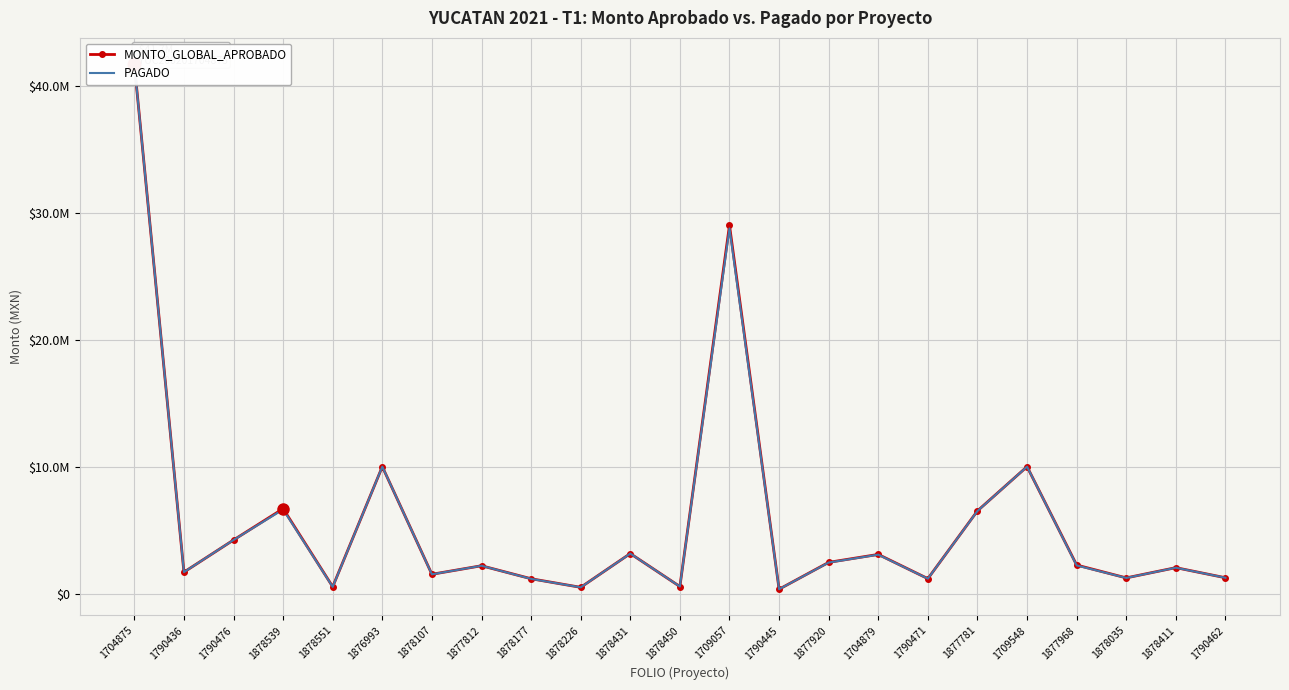

Reading left to right, list all the values displayed in this chart.

MONTO_GLOBAL_APROBADO: 41683649.0	1695850.6	4225963.2	6692508.8	548212.4	10000000.0	1527534.0	2199516.4	1176659.7	500000.0	3160000.0	563860.8	29000000.0	351011.2	2466134.2	3091500.0	1184178.9	6519740.6	10000000.0	2254567.1	1243663.8	2050000.0	1253987.0
PAGADO: 41683341.8	1695850.6	4225963.1	6631484.9	534392.0	10000000.0	1523996.6	2198614.1	1166327.9	498958.3	3155739.2	563860.8	28747610.6	351011.2	2452331.6	3072598.5	1181894.6	6509441.2	10000000.0	2224560.2	1239202.1	2044809.2	1252474.8